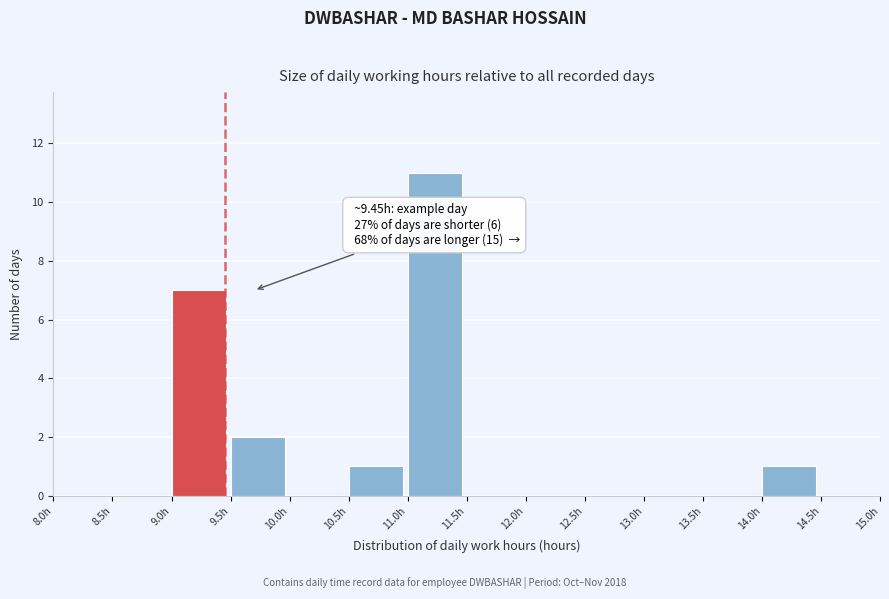

Which range on the x-axis has the tallest bar?

11.0 to 11.5